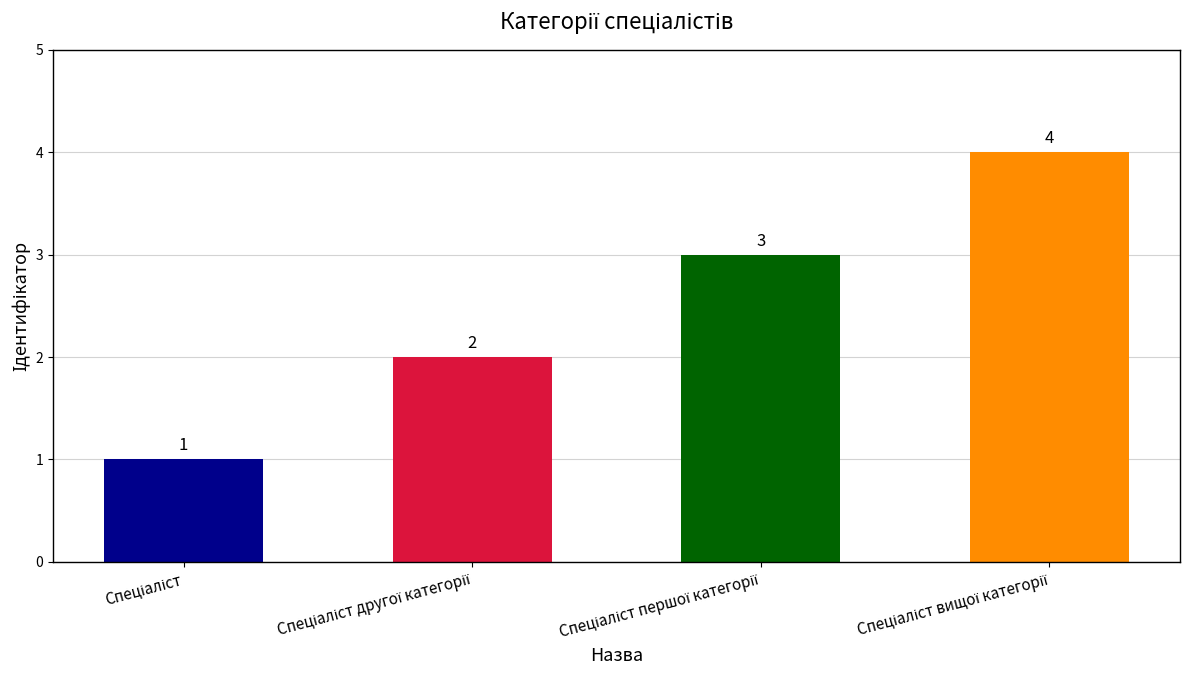

What is the greatest value displayed?

4